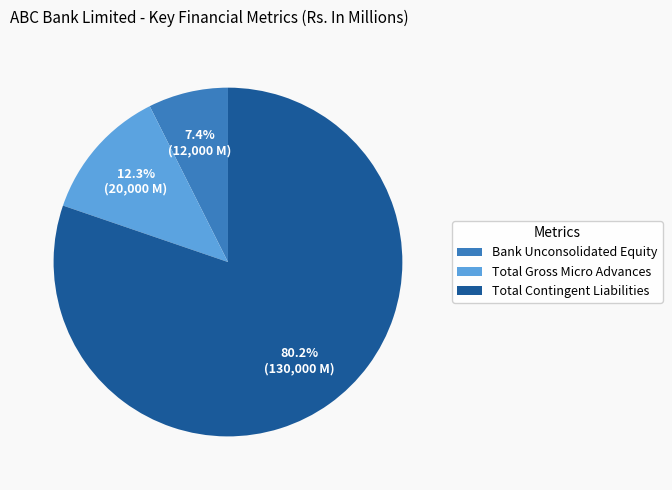

What percentage do Total Gross Micro Advances and Total Contingent Liabilities together represent?

92.6%